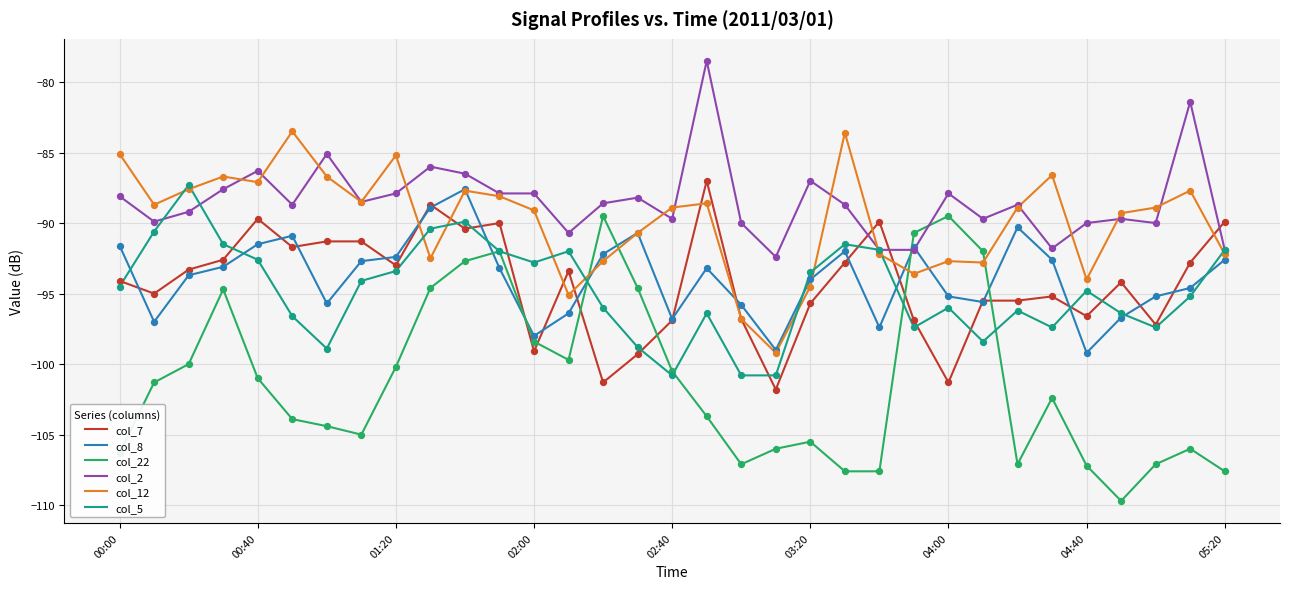

What is the smallest value displayed?

-109.7